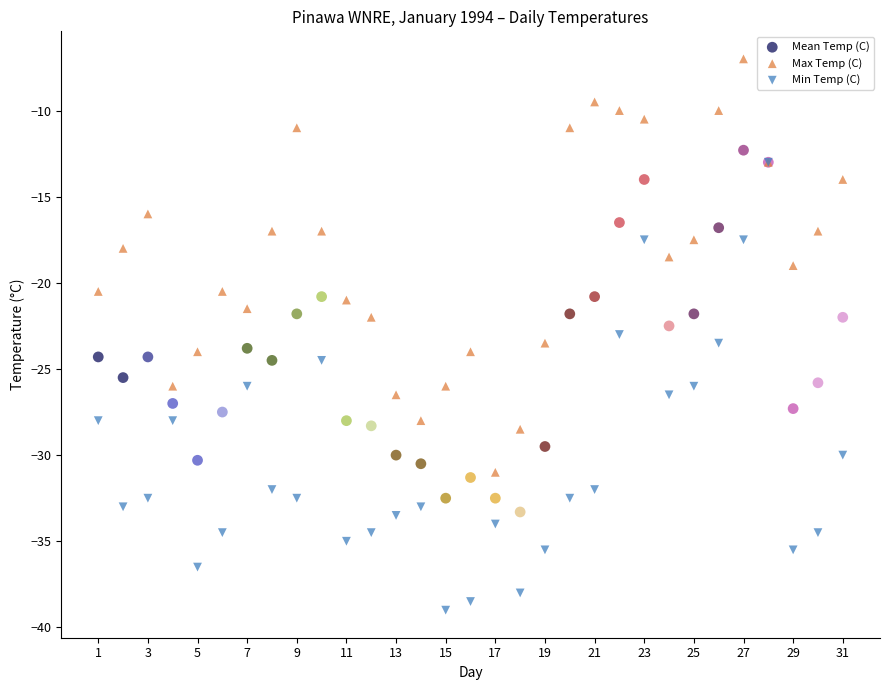

Which series contains the highest Y value?

Max Temp (C)